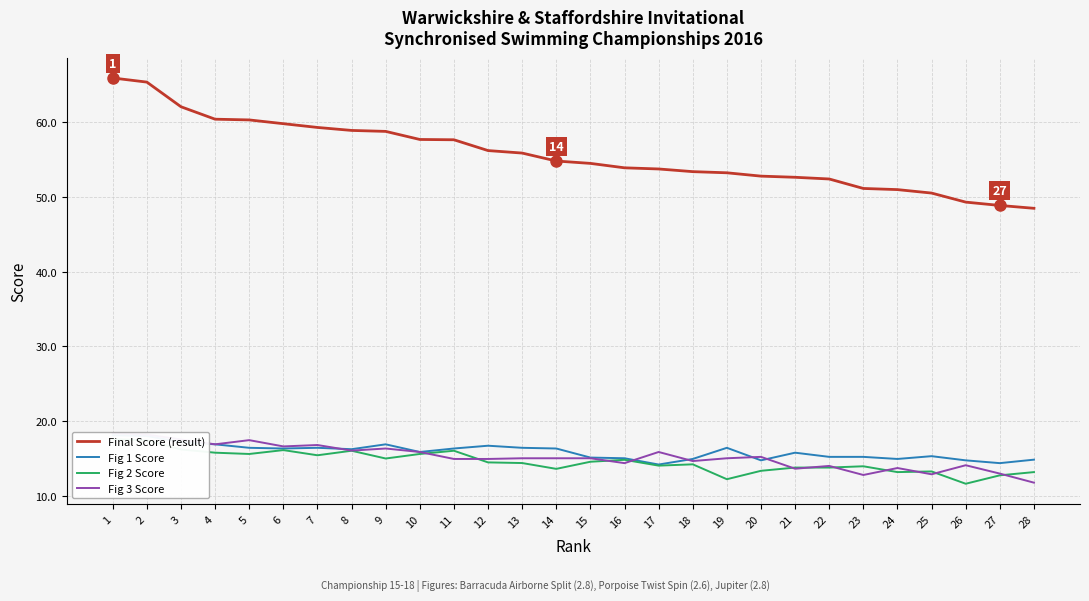

What is the total value across all series at 9?

107.0